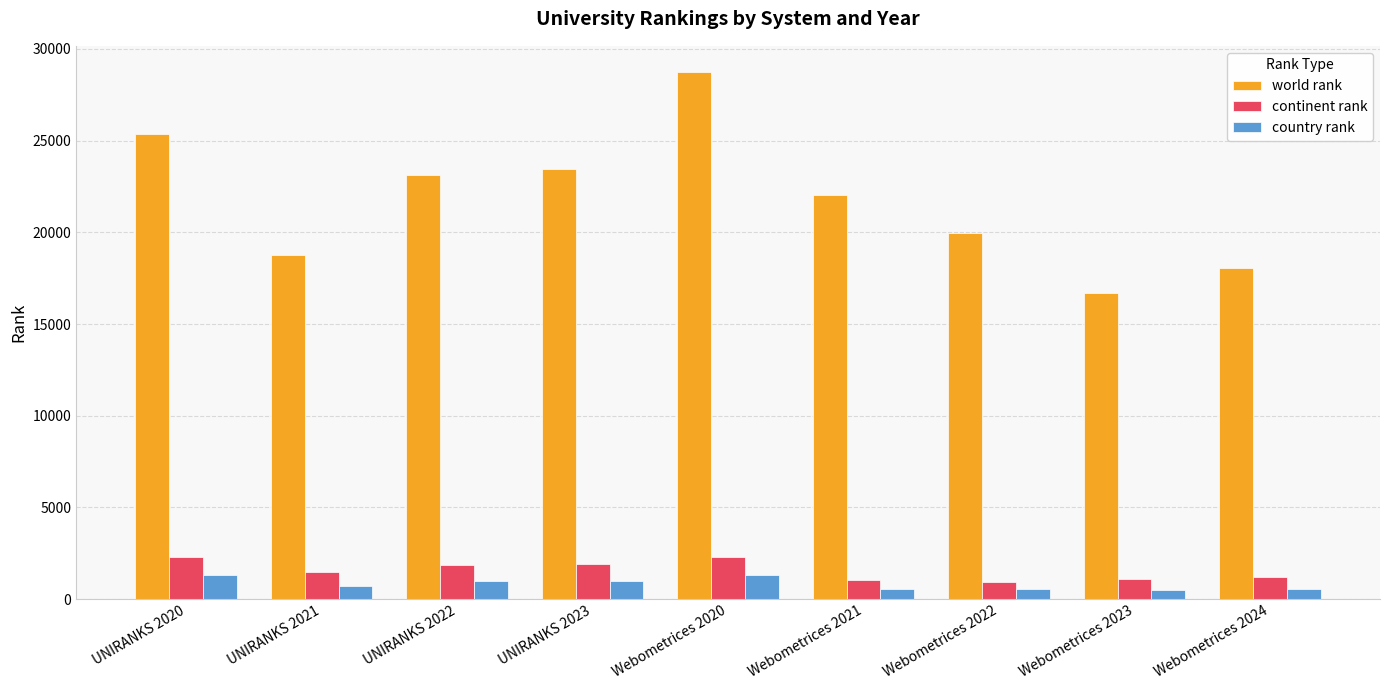

How many bars are there in each group?

3